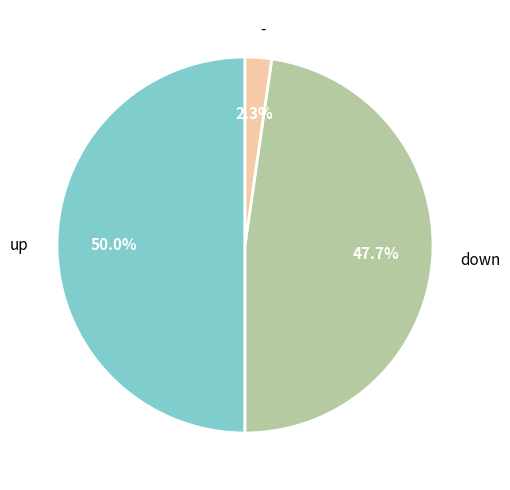

Which slice is the largest?

up